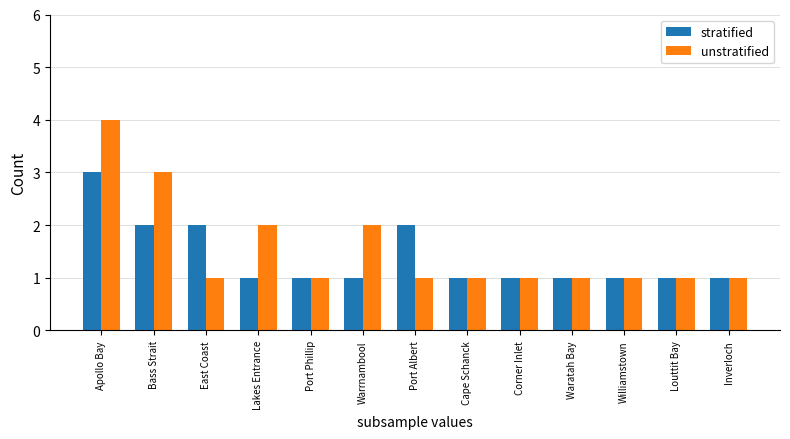

At which category is the sum across all series the highest?

Apollo Bay